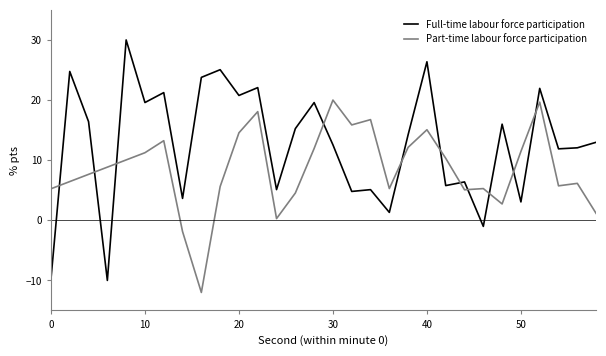

What is the highest value of the Full-time labour force participation series?

30.0